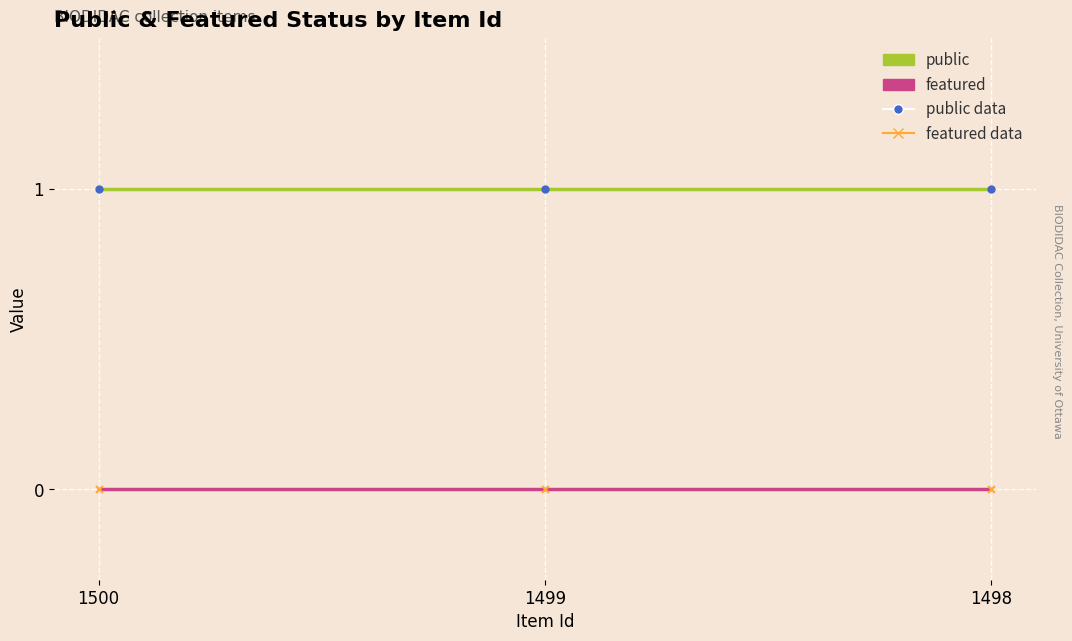

Is the value of public at 1499 greater than the value of featured at 1499?

Yes